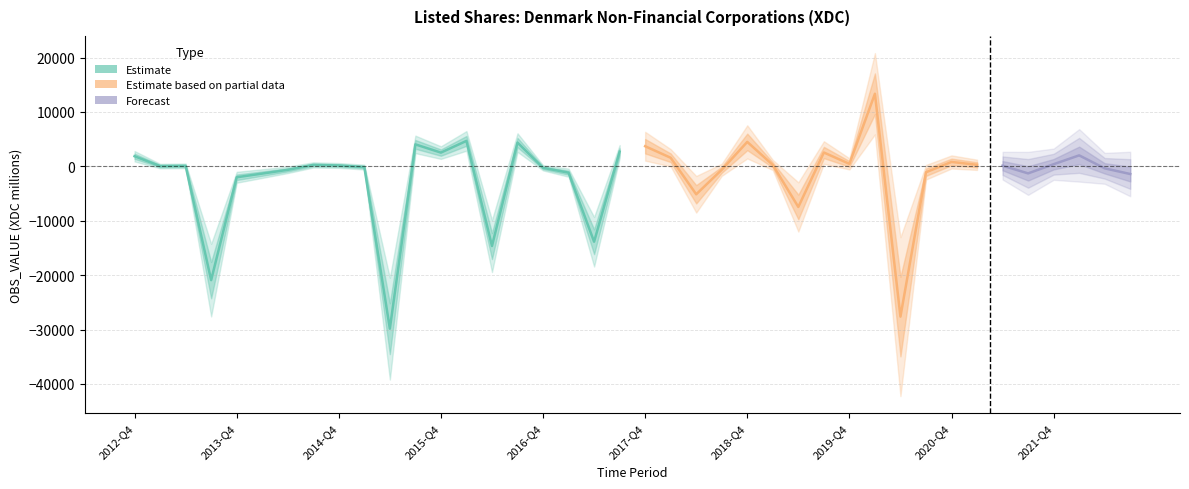

What is the label of the 4th point from the left?

2013-Q3